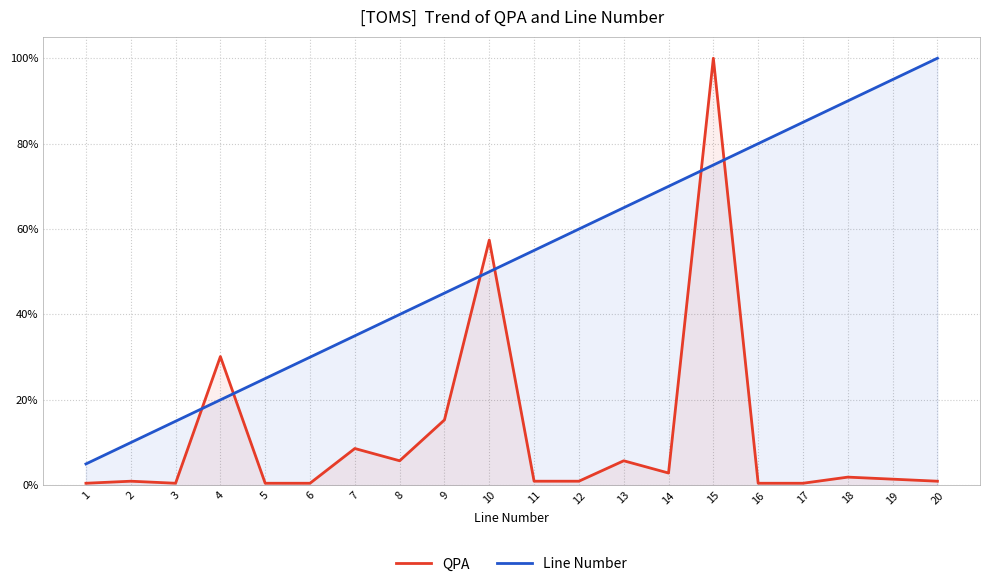

What is the total value across all series at 9?

0.6